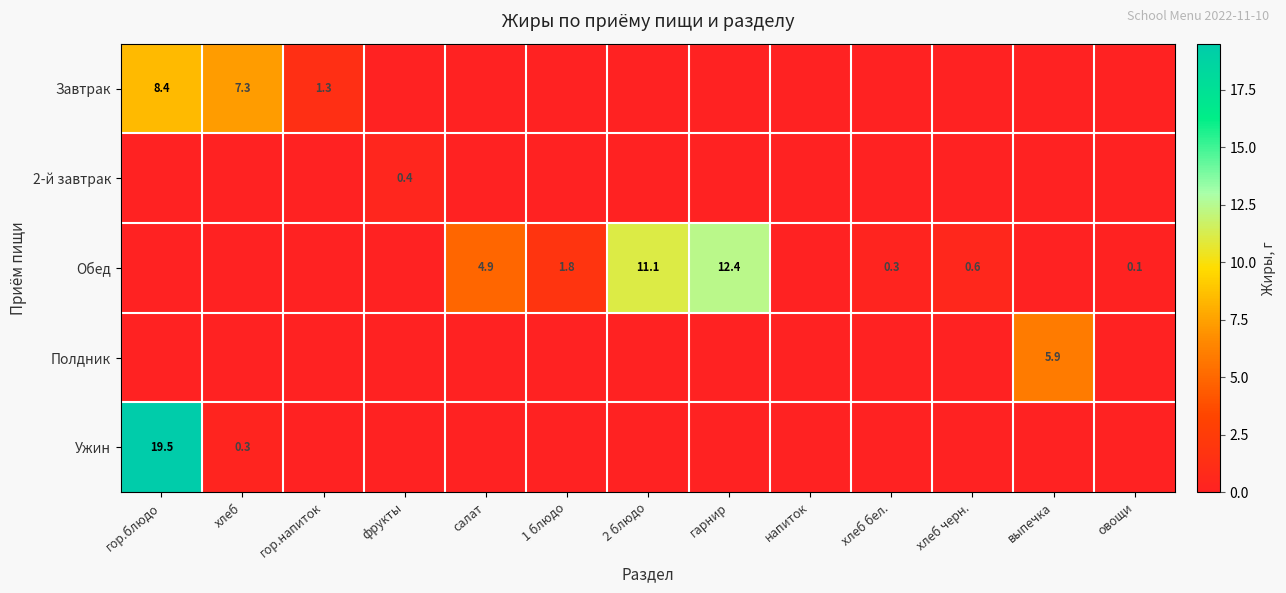

The Обед series shows 17.1 at гарнир. True or false?

False